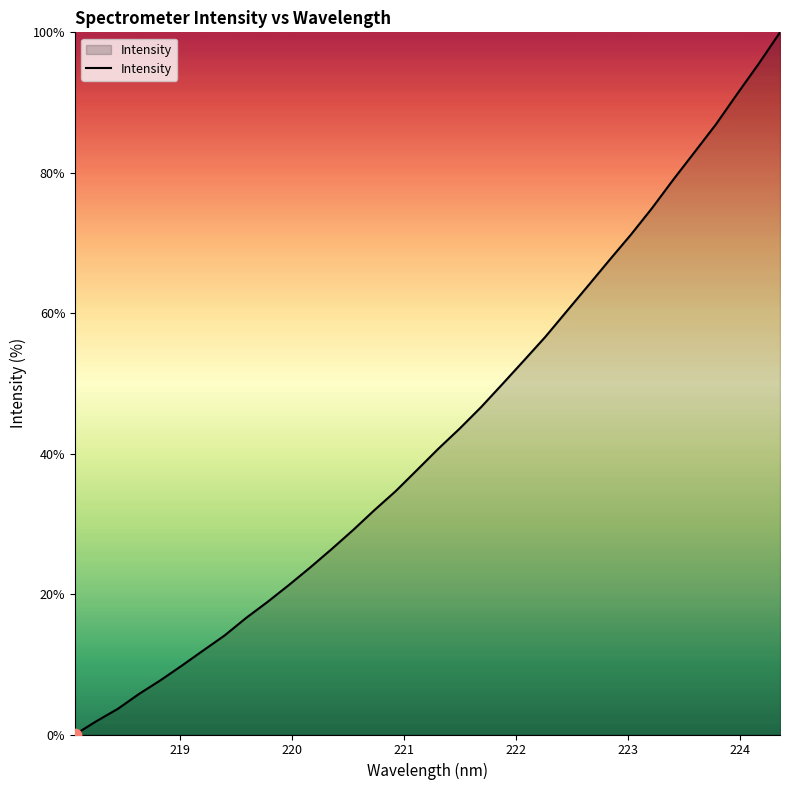

What is the difference between the maximum and minimum values?

100.0